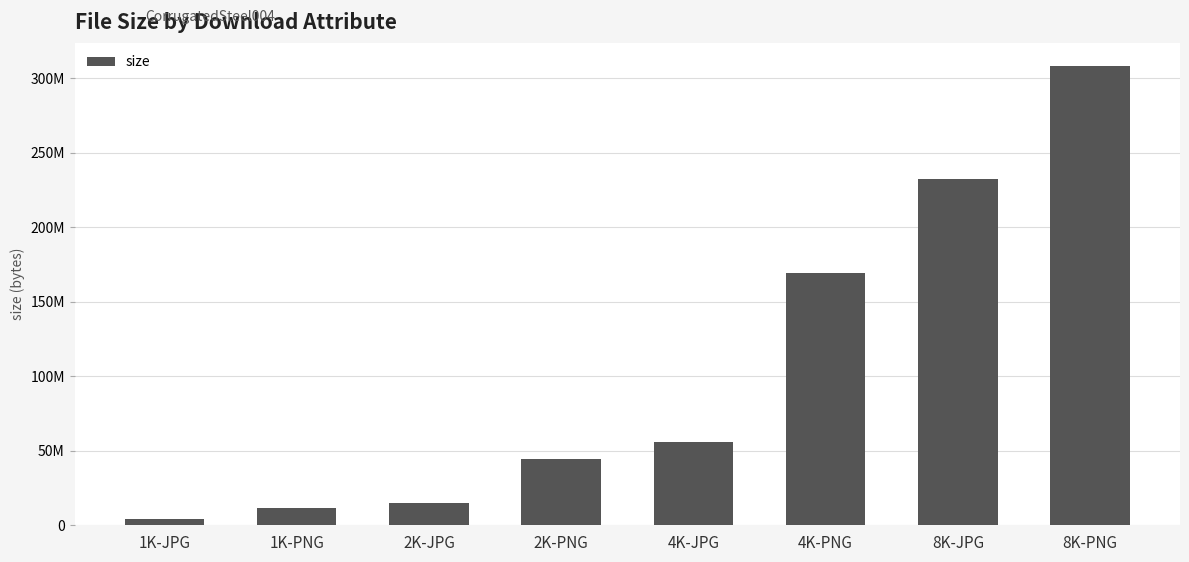

Does the chart contain any negative values?

No